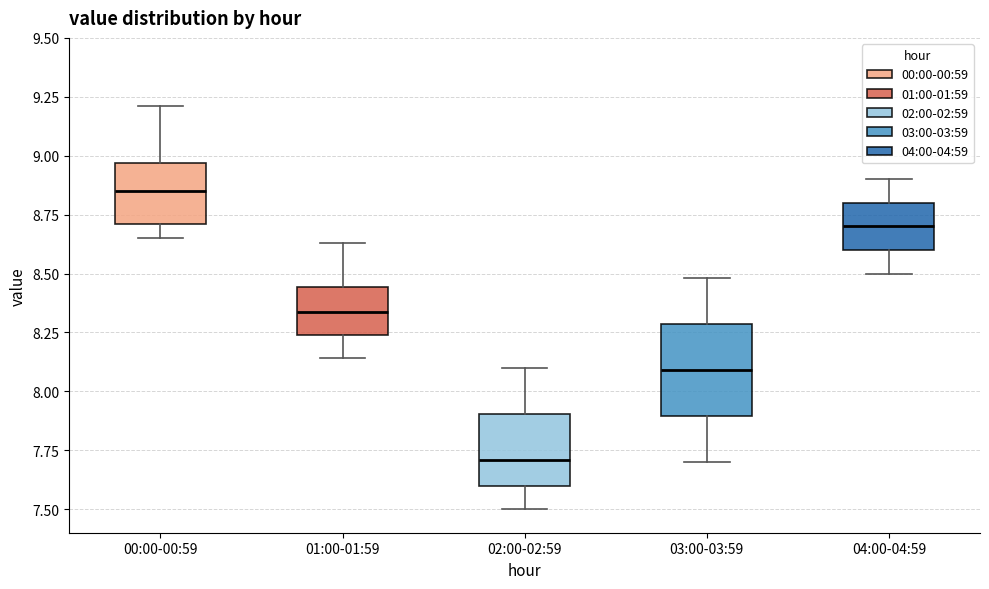

Comparing the boxes themselves (not the whiskers), which one is the tallest?

03:00-03:59